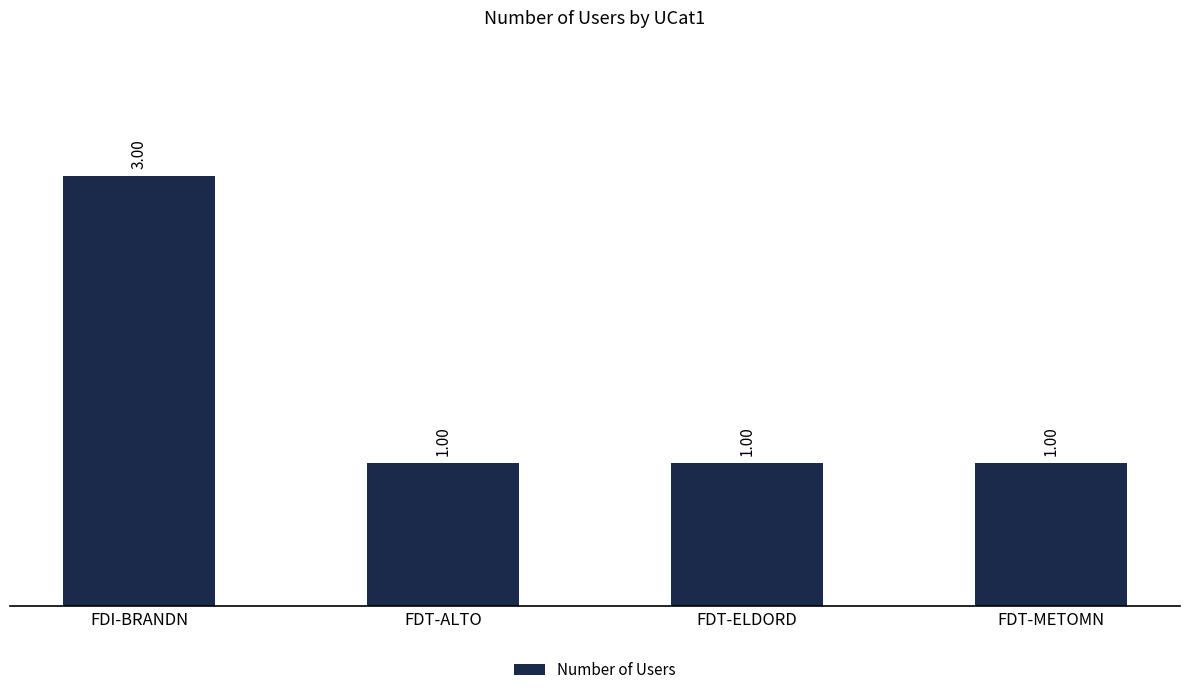

Reading left to right, list all the values displayed in this chart.

3	1	1	1